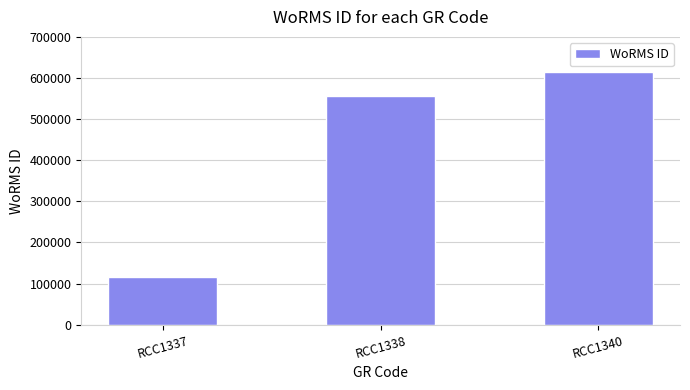

Between RCC1337 and RCC1338, which is larger?

RCC1338